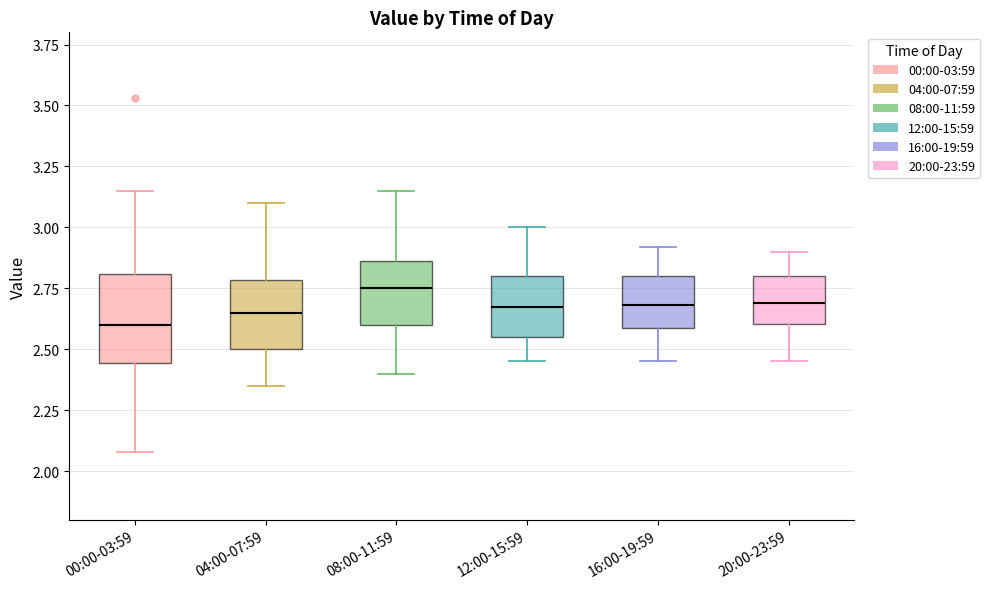

Comparing the boxes themselves (not the whiskers), which one is the tallest?

00:00-03:59